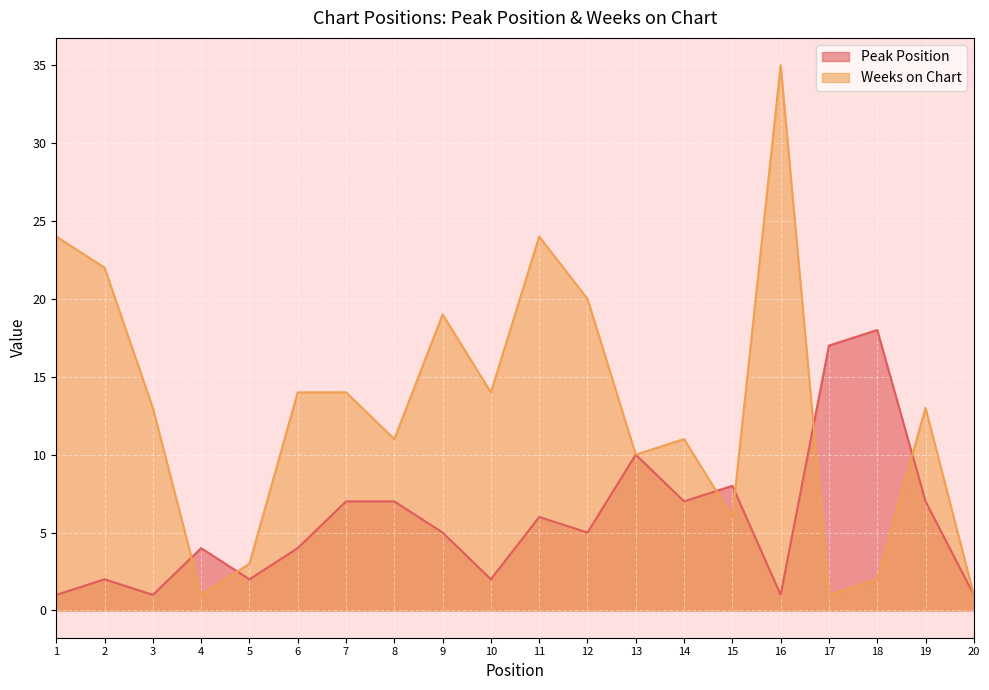

Between 8 and 9, which series saw the biggest shift?

Weeks on Chart